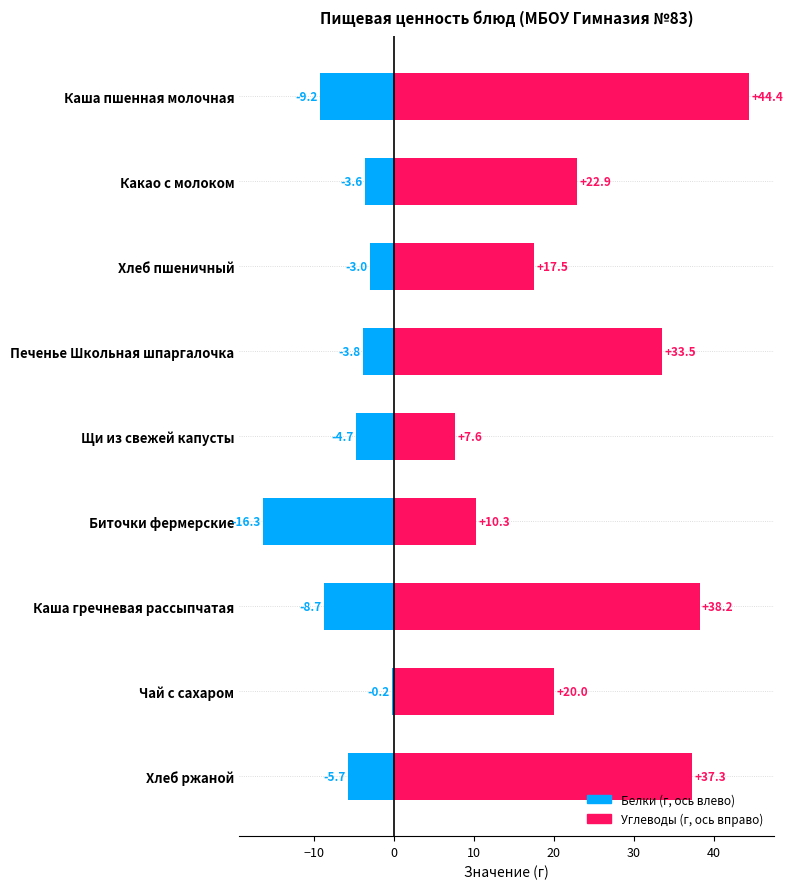

Reading left to right, what are all the values shown in this chart?

Белки (отриц.): -9.2	-3.6	-3.0	-3.8	-4.7	-16.3	-8.7	-0.2	-5.7
Углеводы (полож.): 44.4	22.9	17.5	33.5	7.6	10.3	38.2	20.0	37.3